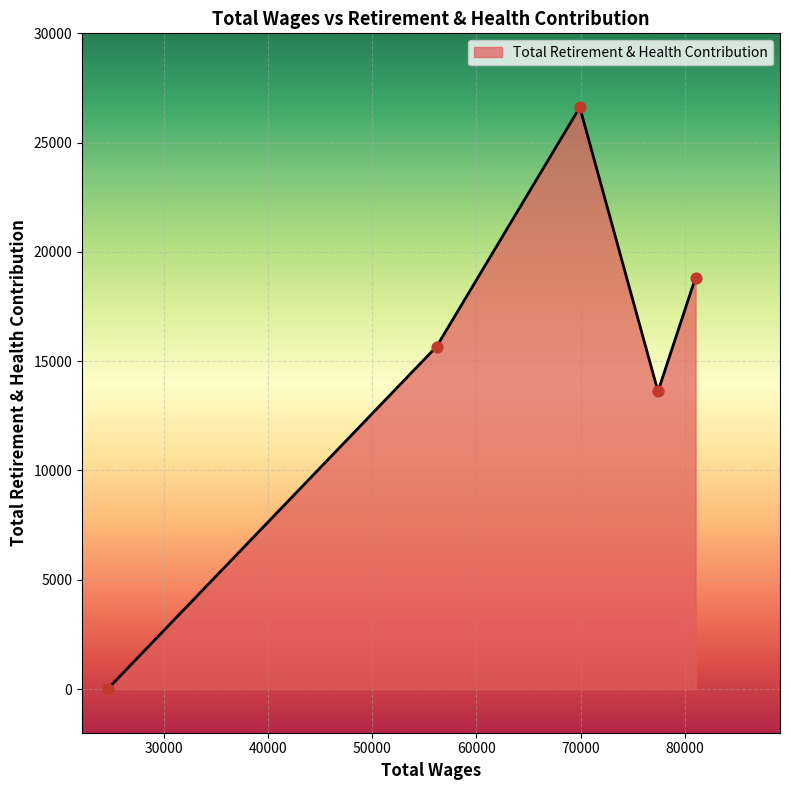

What is the maximum value shown in the chart?

26615